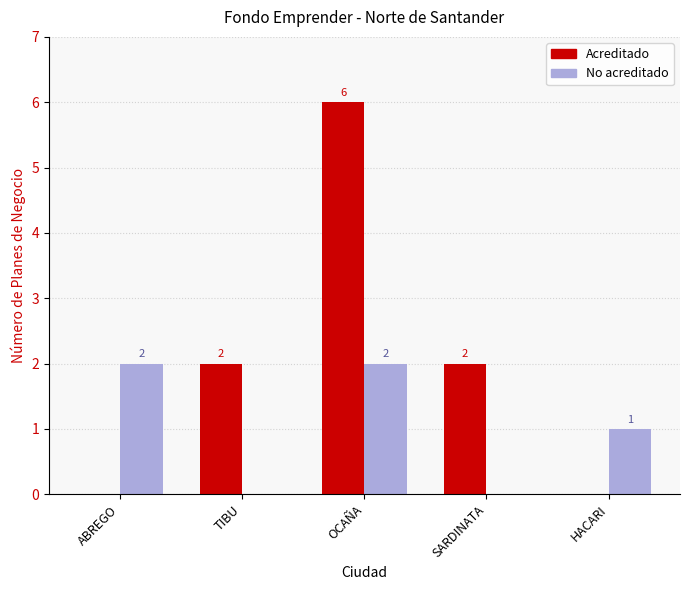

Count the Acreditado values in the range 0 to 2.

4